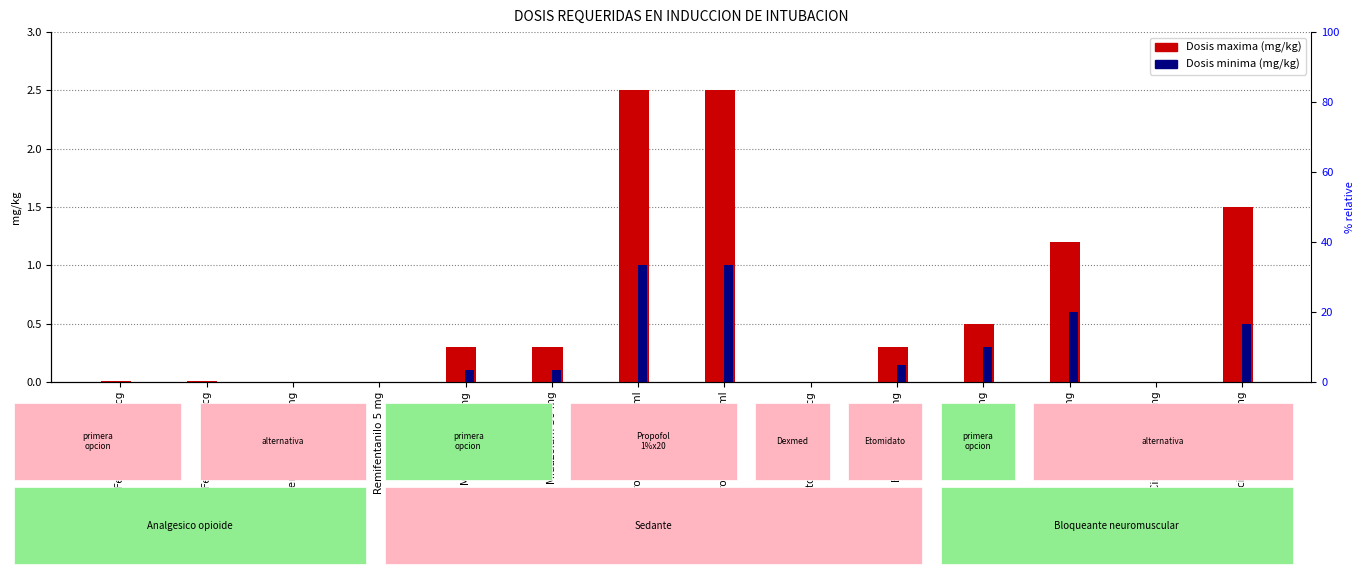

Does the chart contain any negative values?

No